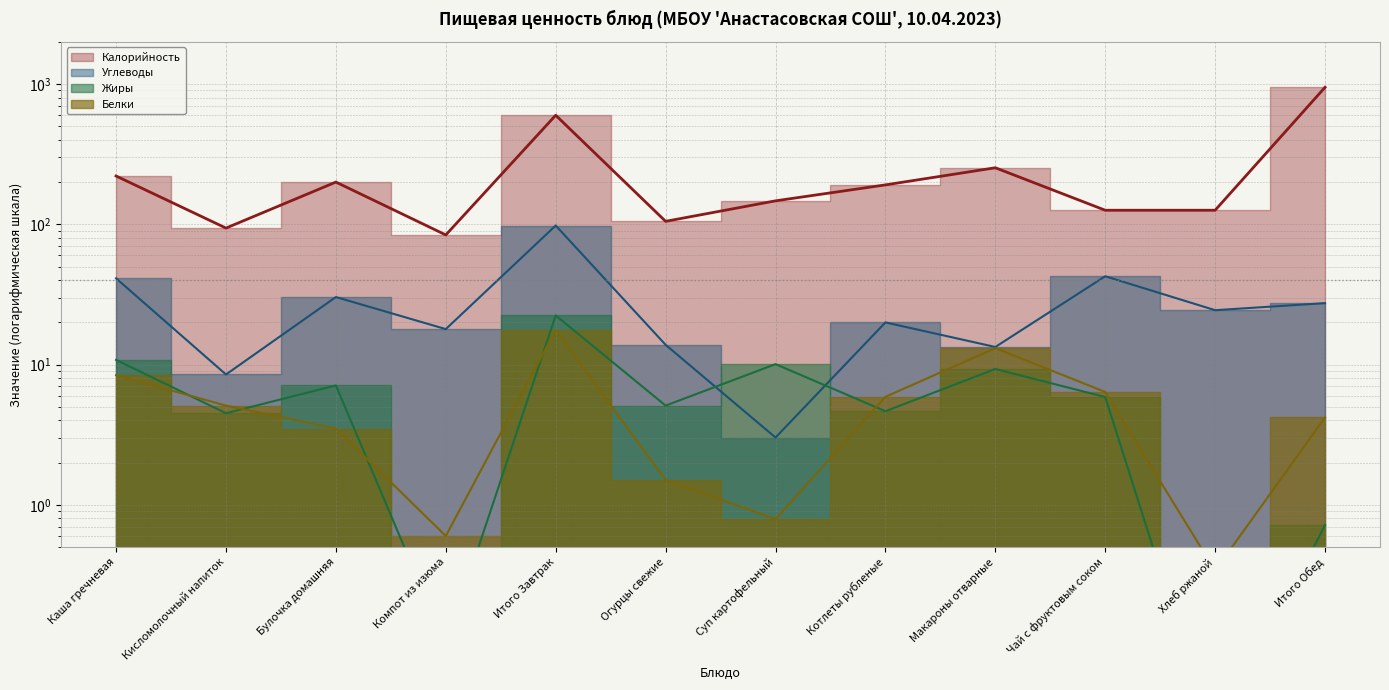

What position from the left is Каша гречневая?

1